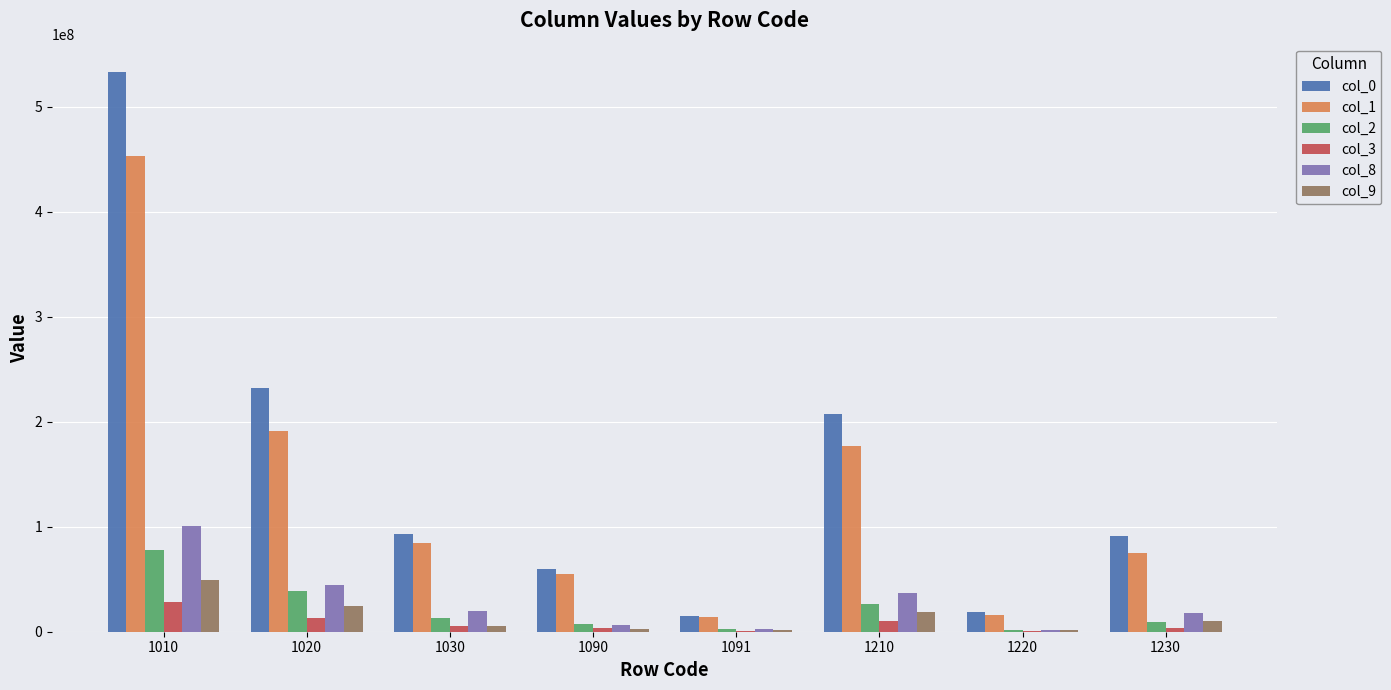

How many groups of bars are there?

8